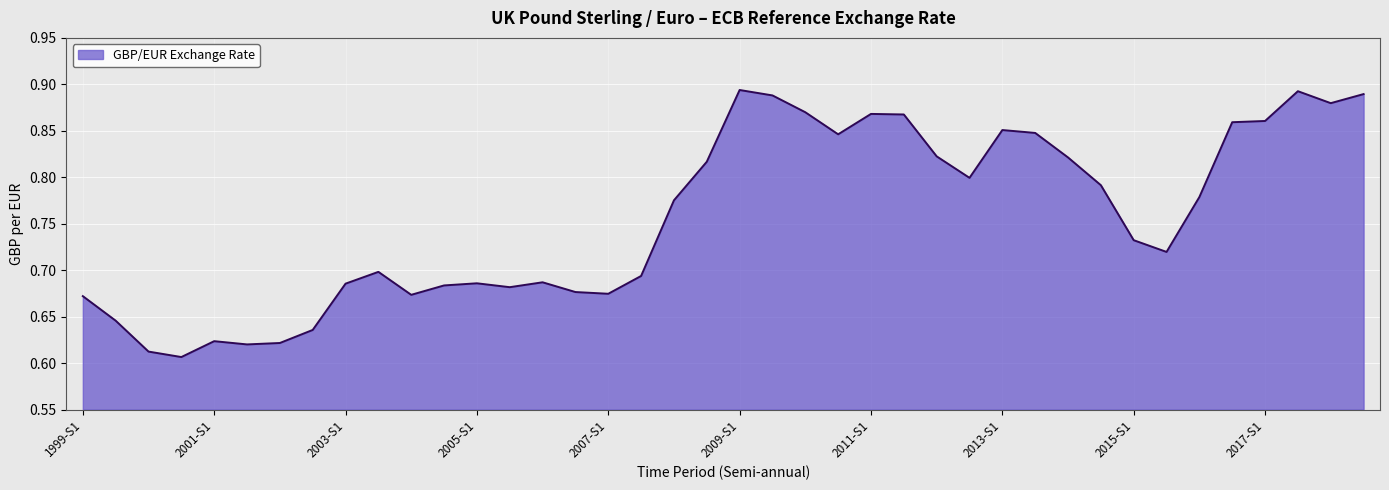

What is the sum of all values?

30.3